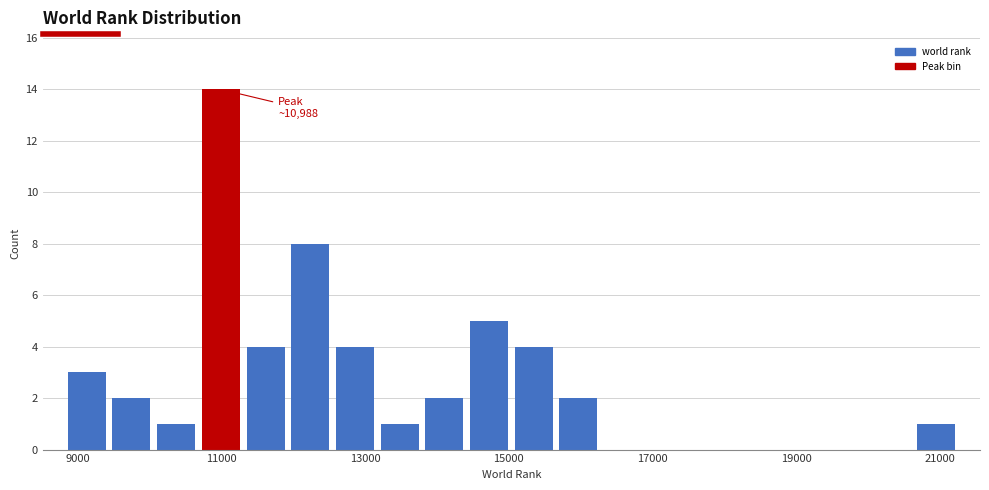

Around what value on the x-axis is the tallest bar? Give the approximate position of its centre, as read against the axis.

11000